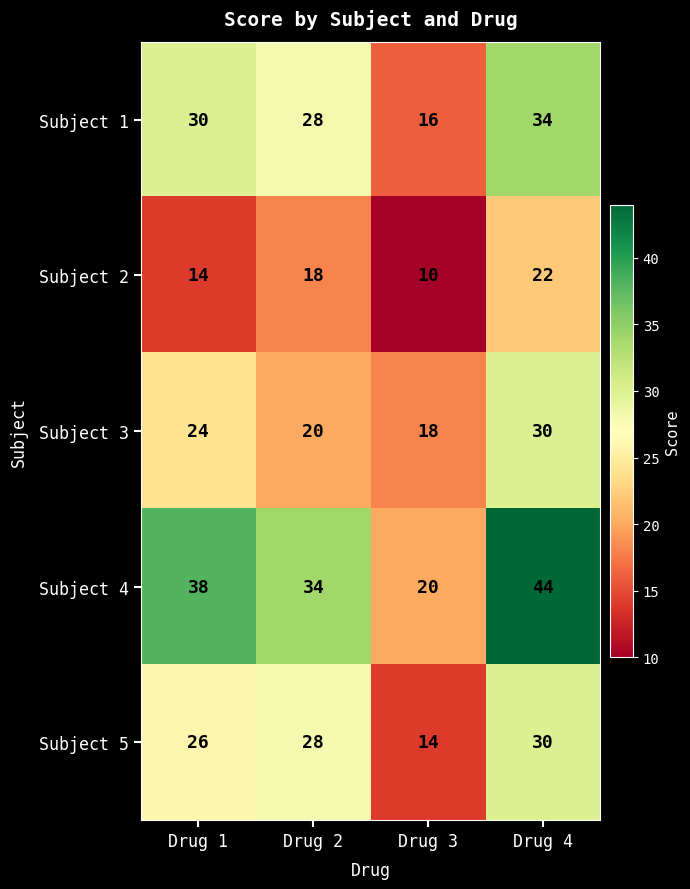

What value does the Subject 1 series have at Drug 2, to the nearest 10?

30